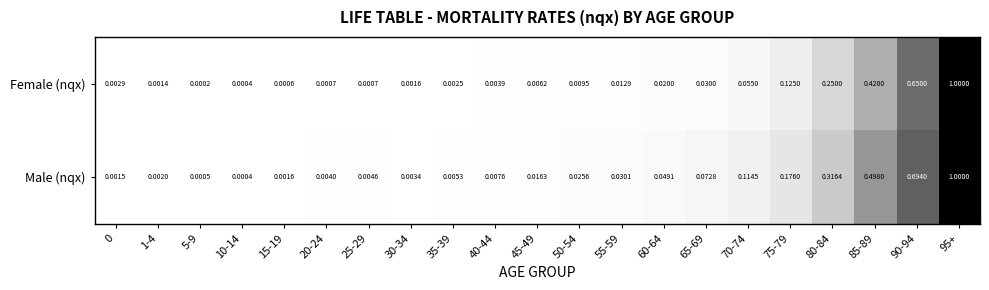

Is the value of Male (nqx) at 80-84 greater than the value of Female (nqx) at 75-79?

Yes